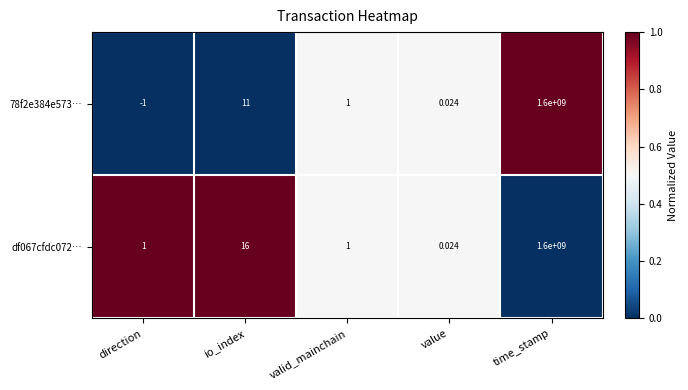

What is the total value across all series at valid_mainchain?

2.0